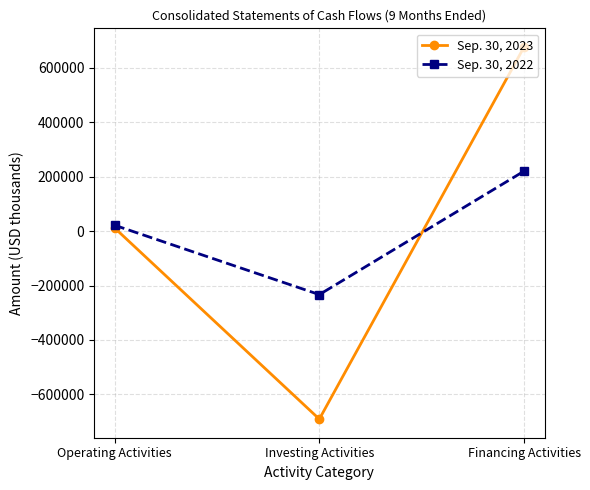

Is it true that Sep. 30, 2022 equals 220051 at Financing Activities?

True